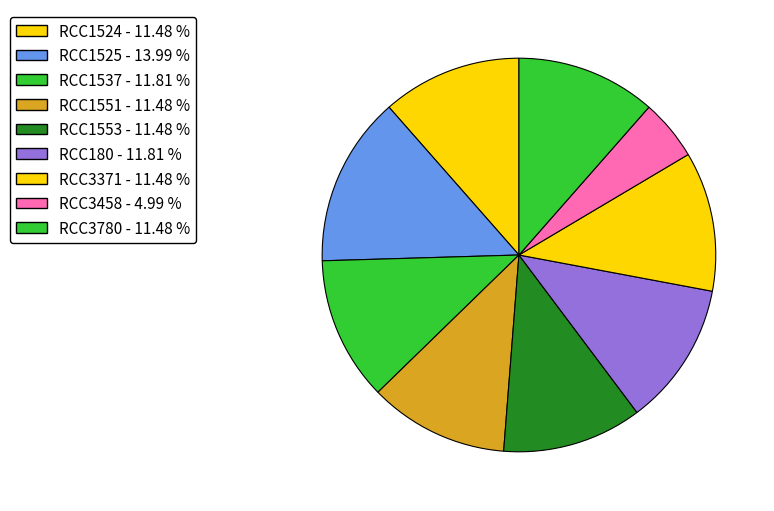

Rank the categories by value from lowest to highest.

RCC3458, RCC3780, RCC1551, RCC3371, RCC1524, RCC1553, RCC1537, RCC180, RCC1525